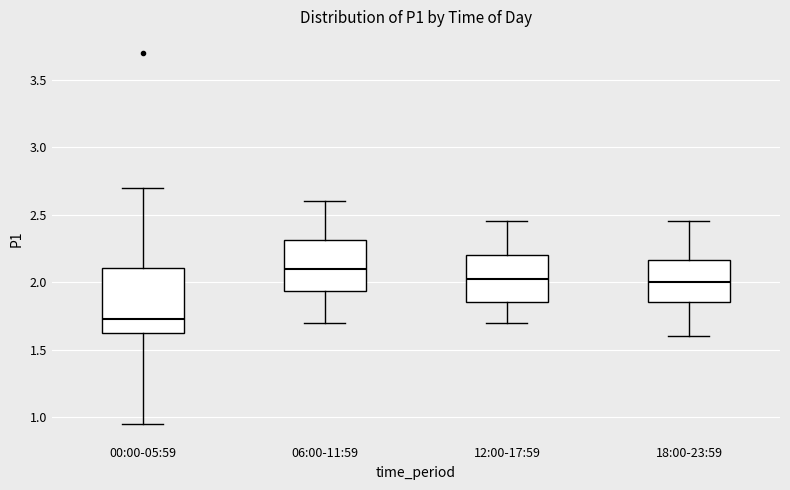

Which box's median line is the lowest?

00:00-05:59